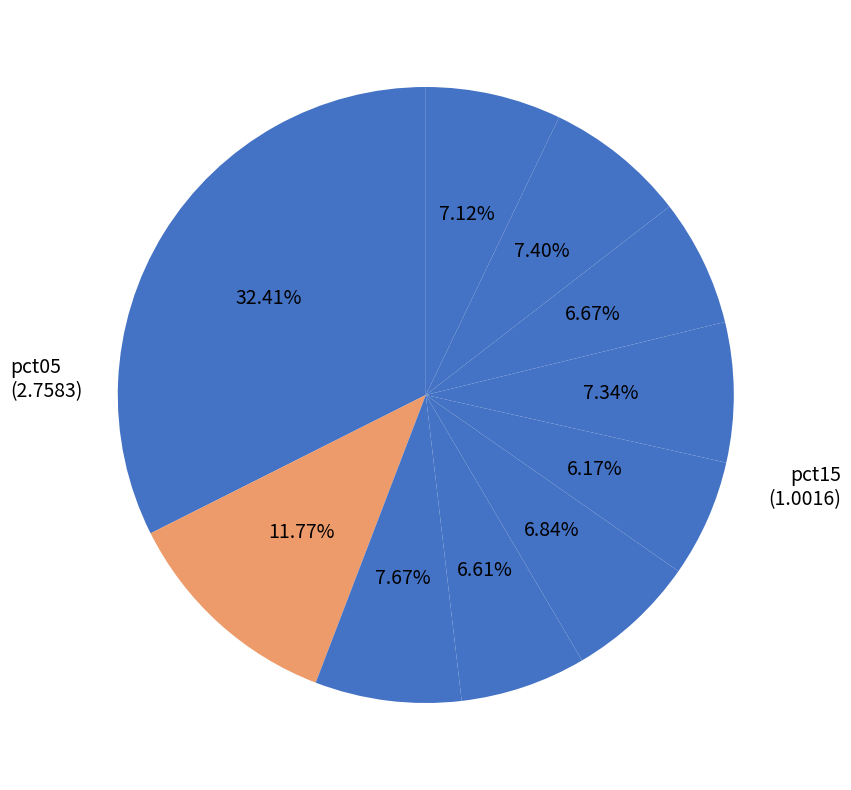

What is the largest slice in the pie chart?

pct05